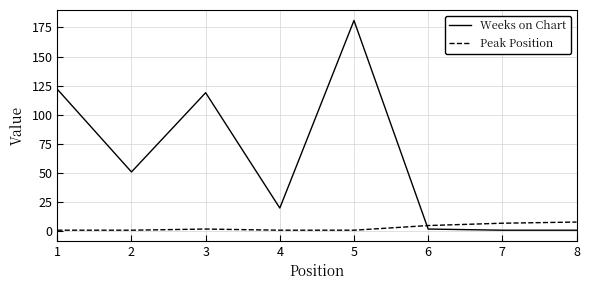

Which series has the widest spread of values?

Weeks on Chart